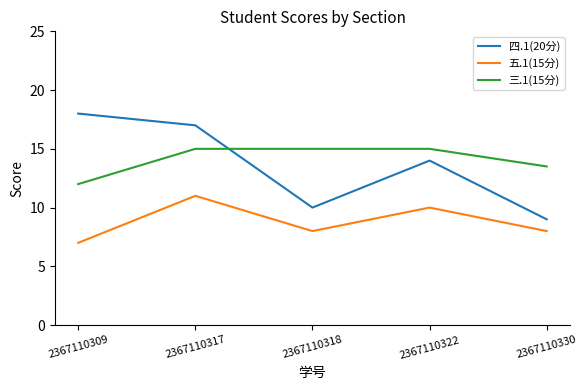

At which label does 五.1(15分) reach its peak?

2367110317